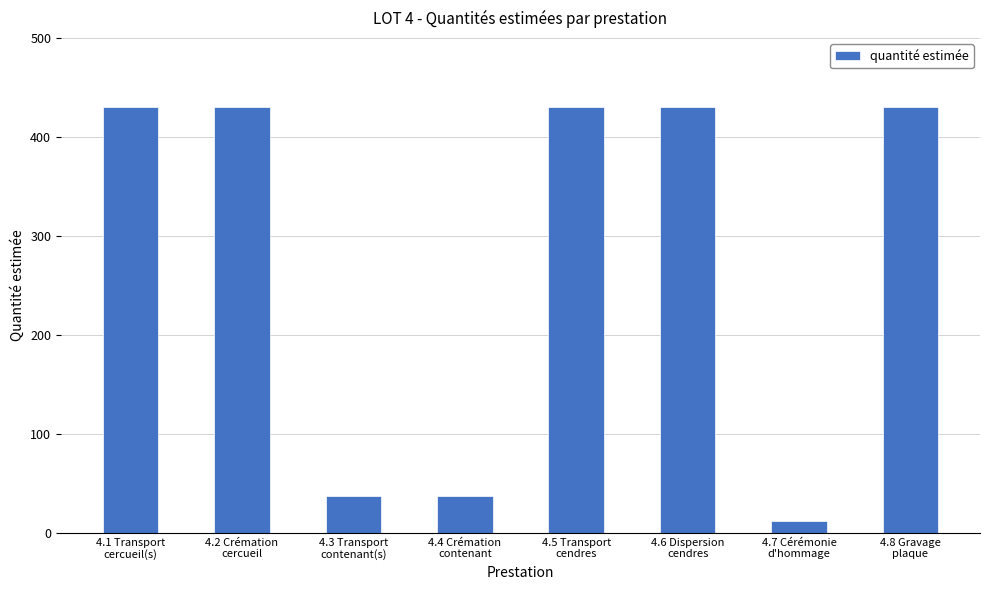

What is the value of the 7th bar from the left?

12